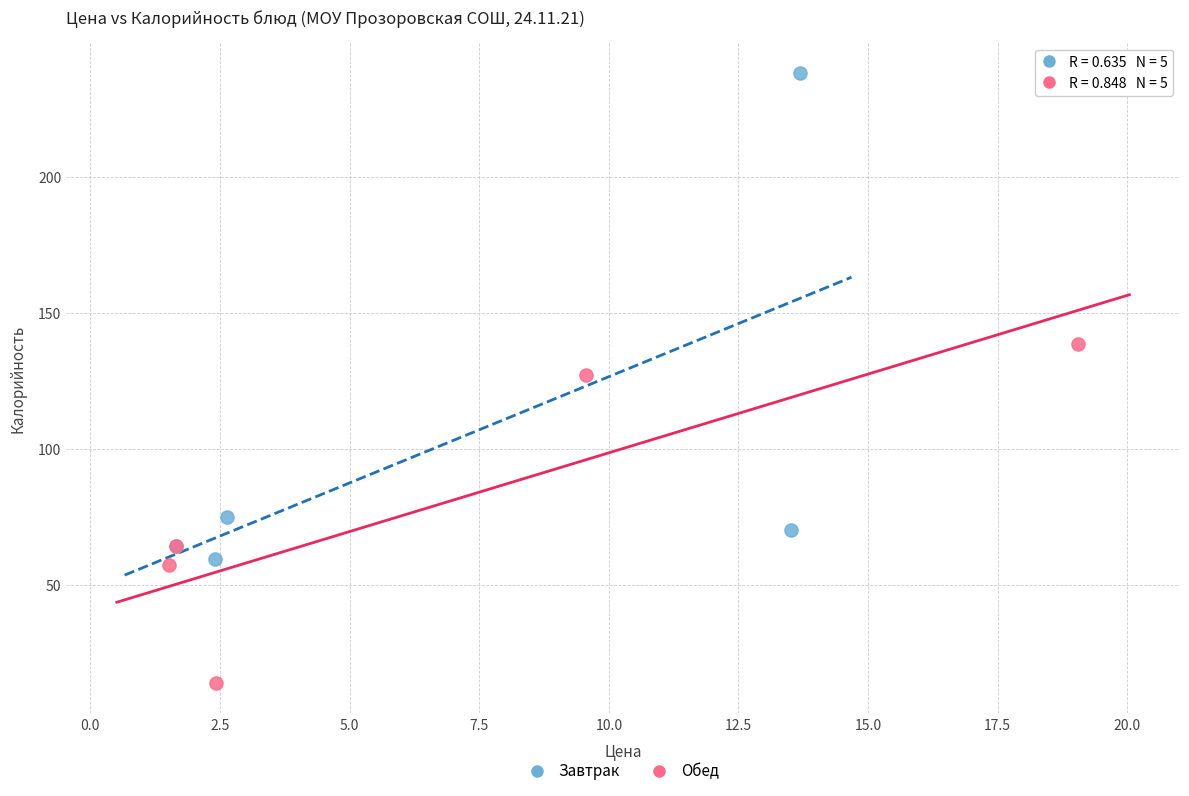

Which series contains the highest Y value?

Завтрак